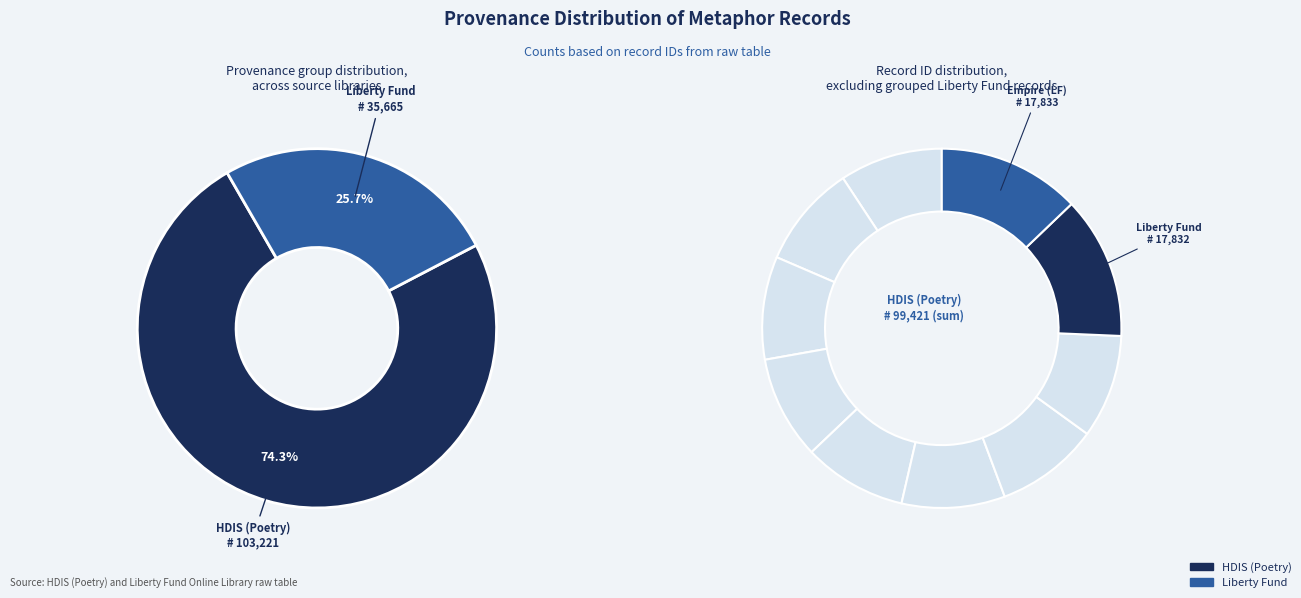

What percentage is the Searching Liberty Fund Library slice, to the nearest percent?

13%